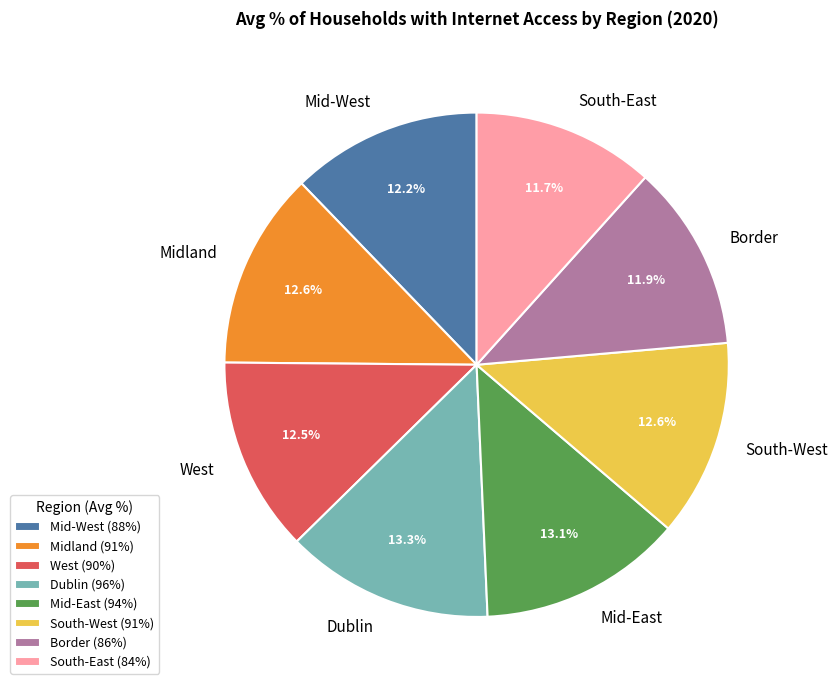

To the nearest percent, what is the combined percentage of Mid-West and Mid-East?

25%